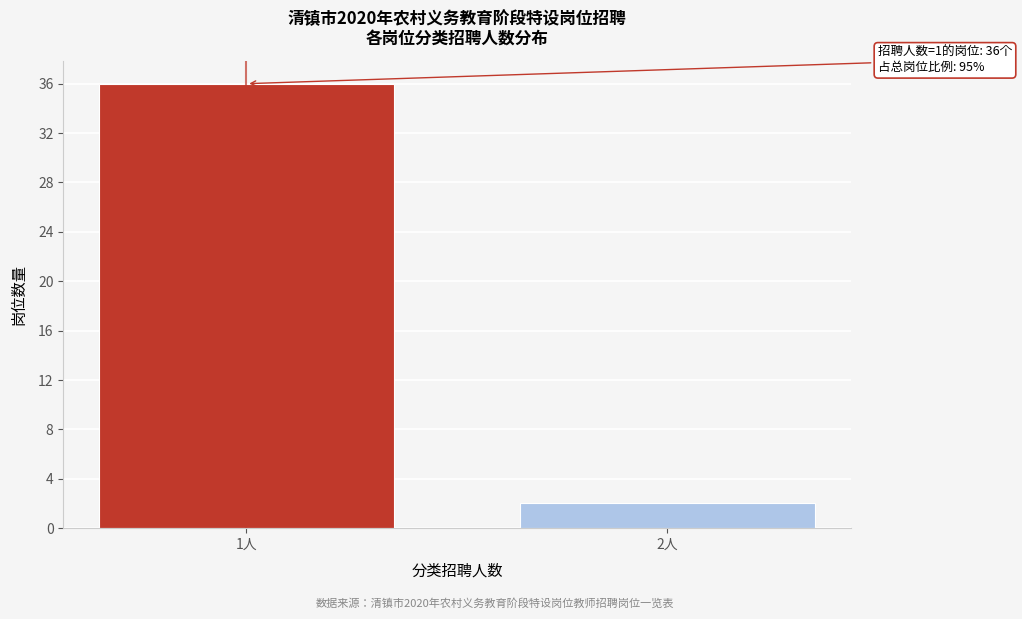

Reading left to right, transcribe all the data shown in this chart.

1人=36	2人=2